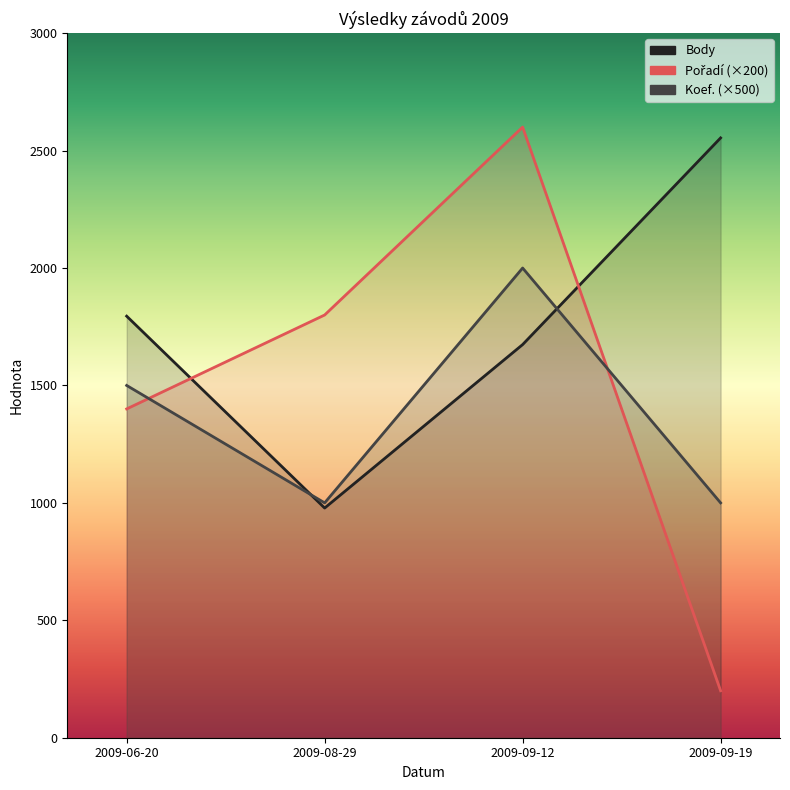

In Koef., how many points are higher than both neighbors (excluding endpoints)?

1